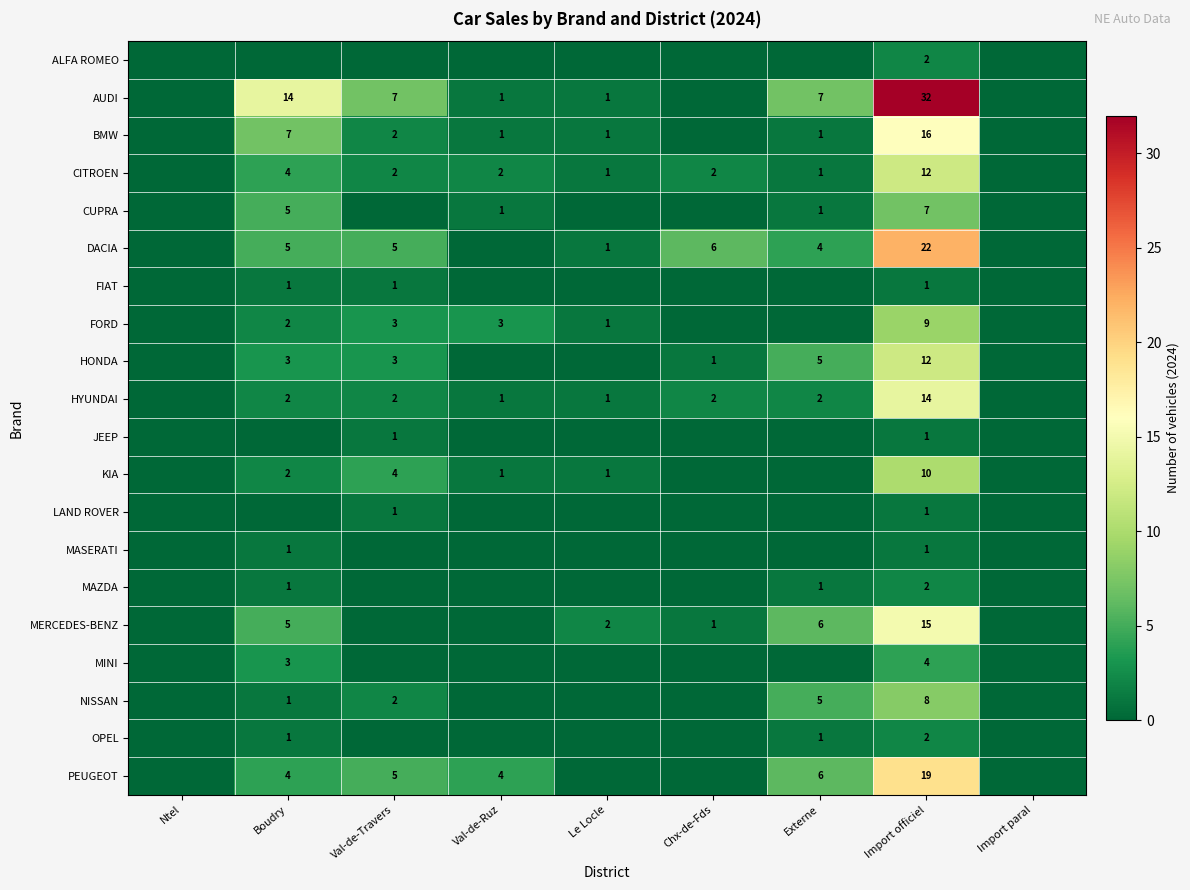

True or false: MERCEDES-BENZ has a value of 3 at Le Locle.

False